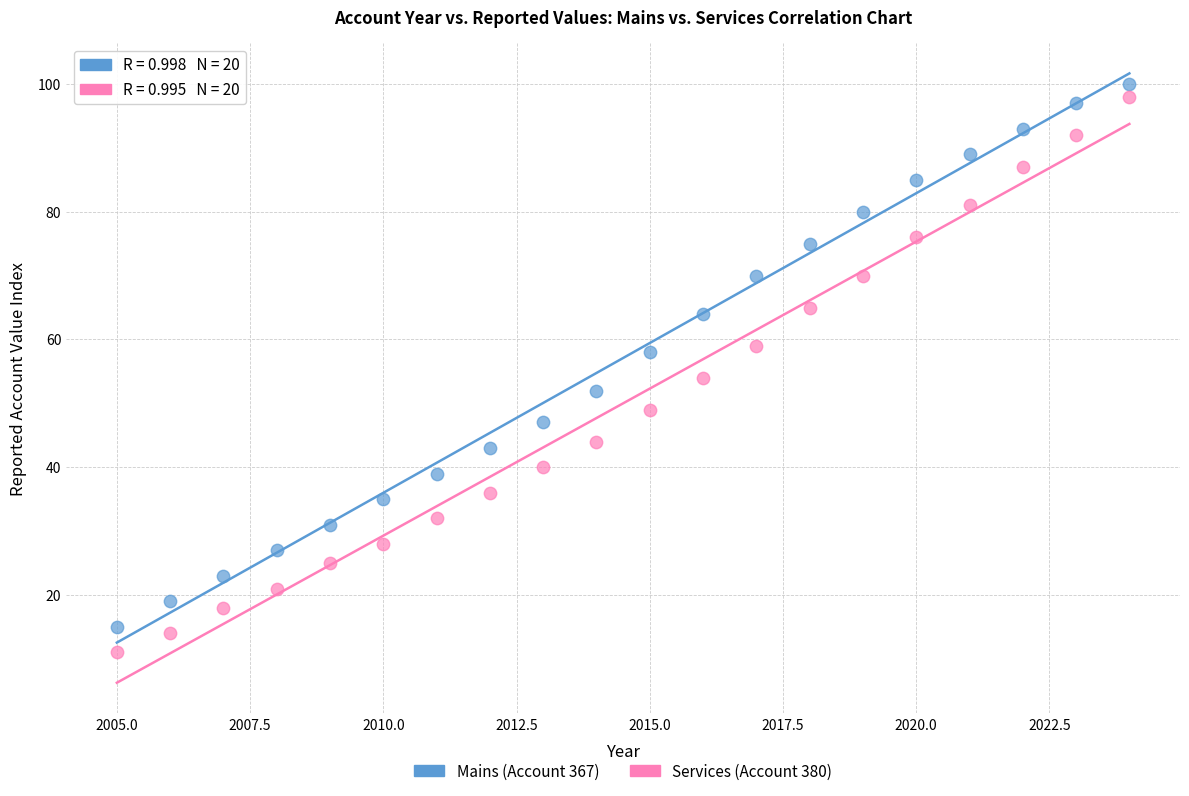

Which series reaches the maximum Y coordinate?

Mains (Account 367)